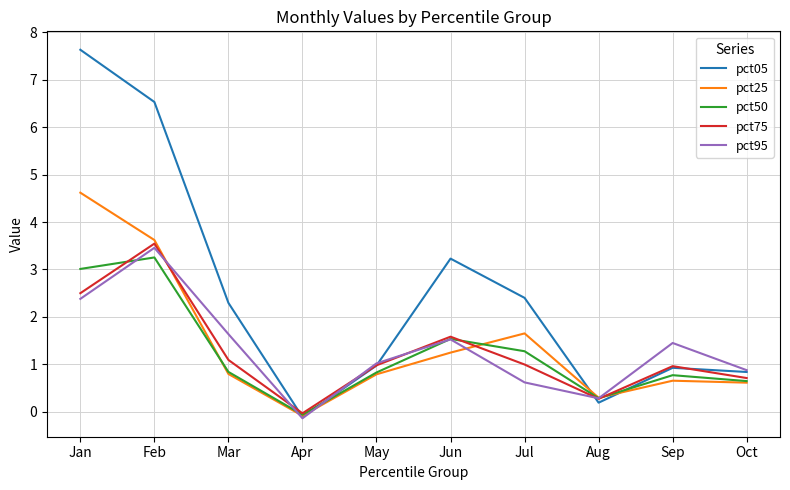

True or false: pct50 and pct95 cross at least once.

True